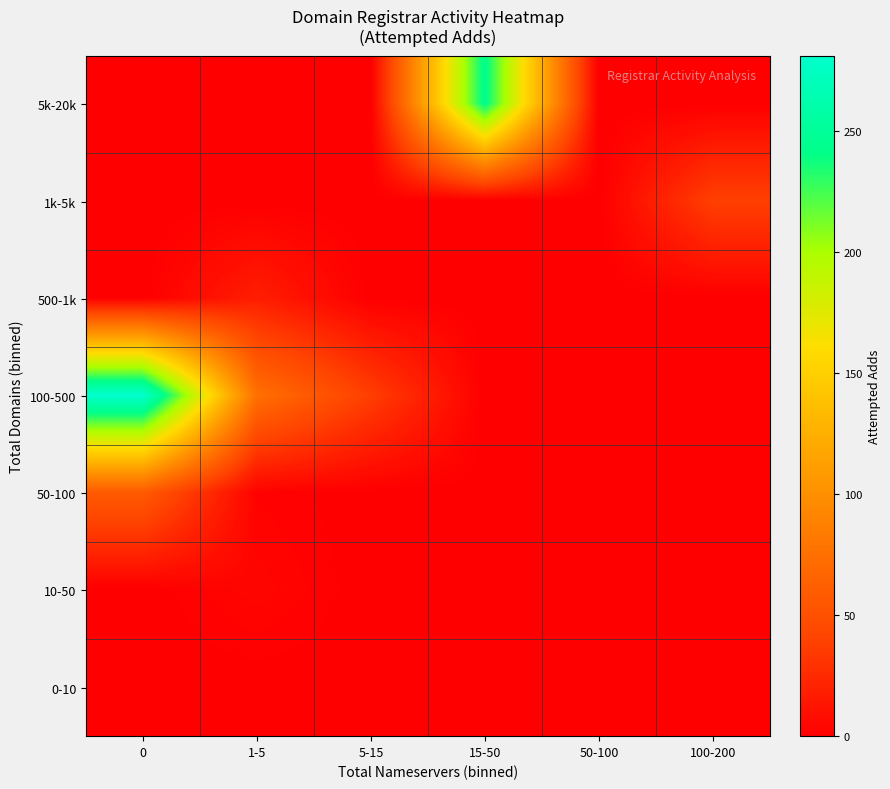

Reading right to left, what are all the values shown in this chart?

5k-20k: 100-200=0	50-100=0	15-50=244	5-15=0	1-5=0	0=0
1k-5k: 100-200=38	50-100=0	15-50=0	5-15=0	1-5=0	0=0
500-1k: 100-200=0	50-100=0	15-50=0	5-15=0	1-5=18	0=0
100-500: 100-200=0	50-100=0	15-50=0	5-15=37	1-5=75	0=281
50-100: 100-200=0	50-100=0	15-50=0	5-15=0	1-5=2	0=58
10-50: 100-200=0	50-100=0	15-50=0	5-15=0	1-5=4	0=0
0-10: 100-200=0	50-100=0	15-50=0	5-15=0	1-5=0	0=0